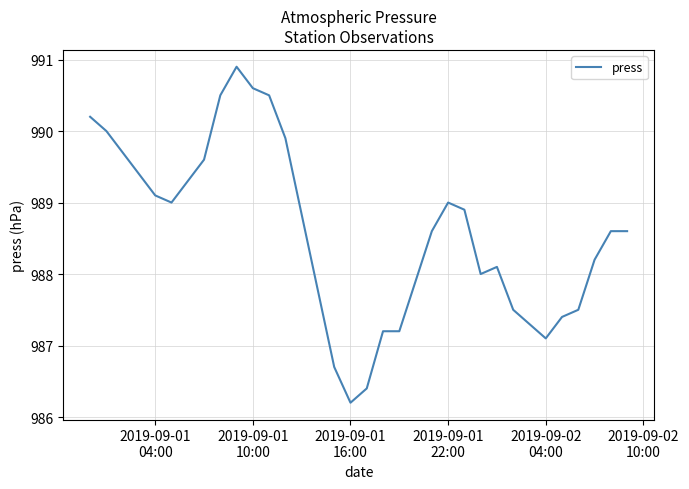

What is the greatest value displayed?

990.9